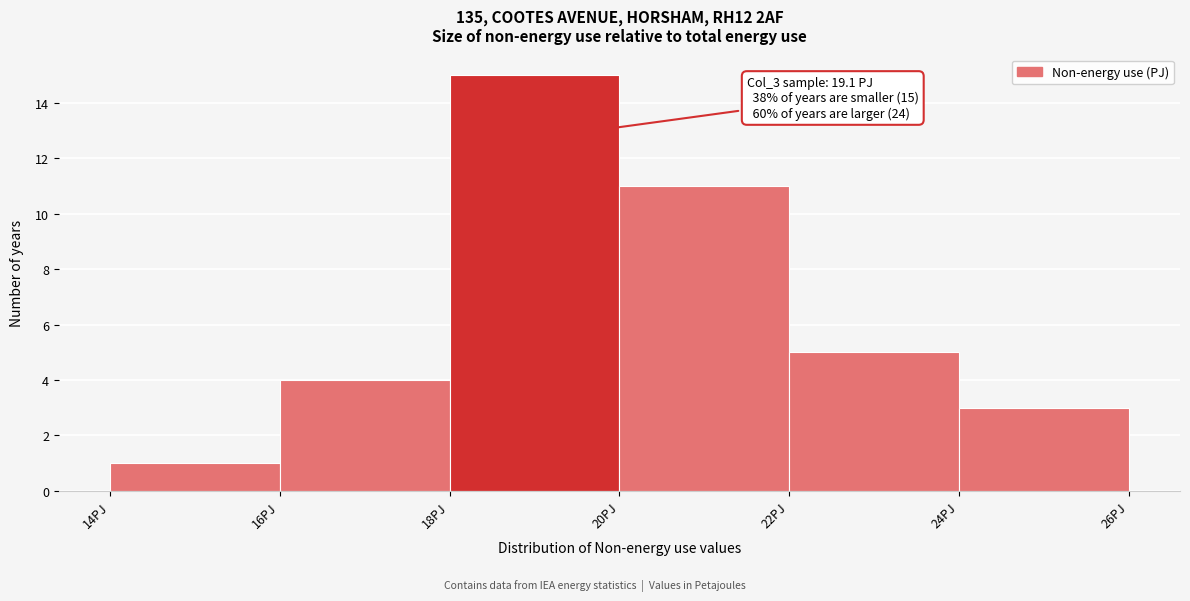

Over which range of the x-axis is the bar tallest?

18 to 20